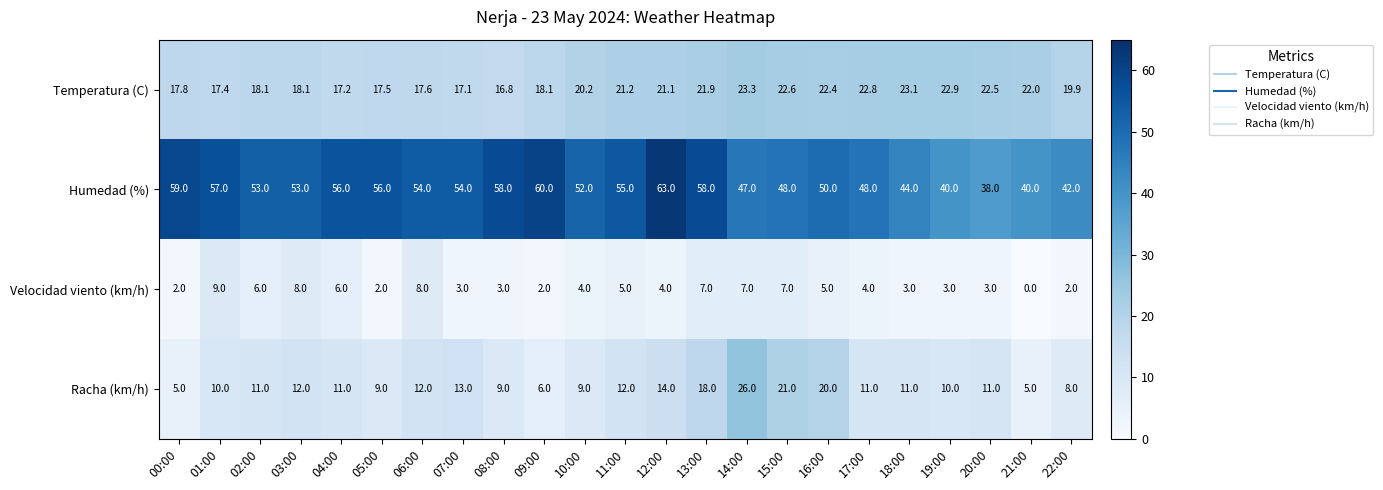

What value does the Temperatura (C) series have at 10:00?

20.2